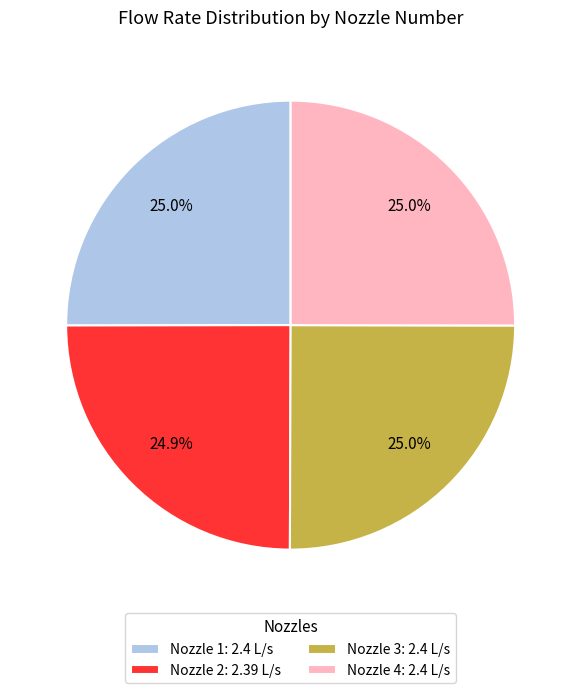

Does Nozzle 3: 2.4 L/s account for over 50% of the chart?

No